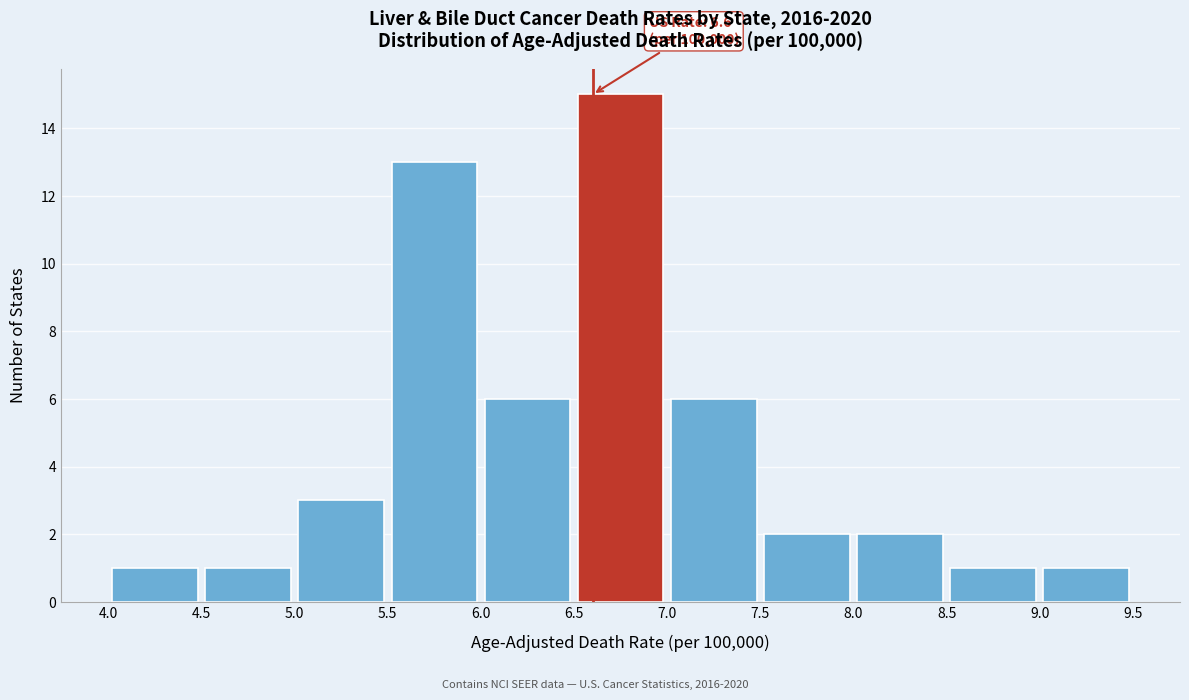

Which range on the x-axis has the tallest bar?

6.5 to 7.0